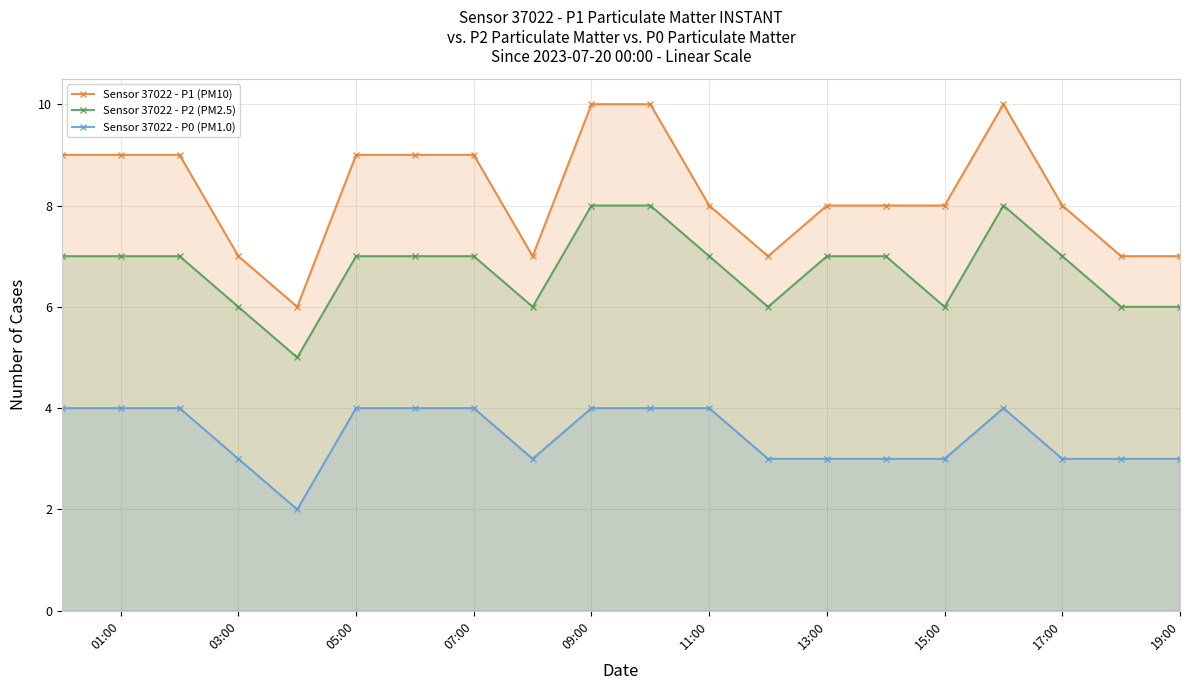

What is the difference between the highest and lowest values at 11:00?

4